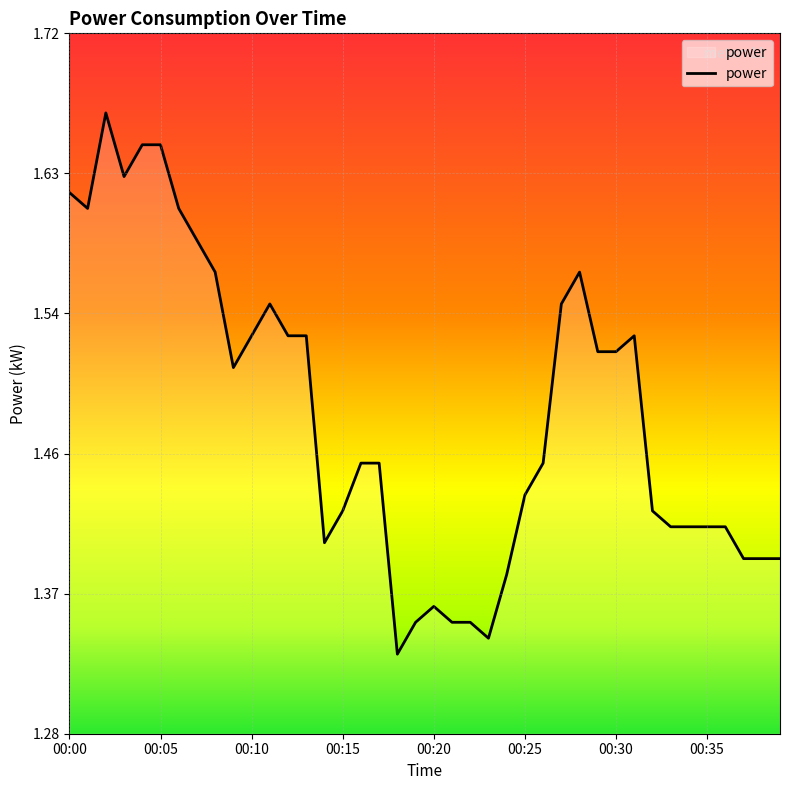

What is the difference between the maximum and minimum values?

0.3